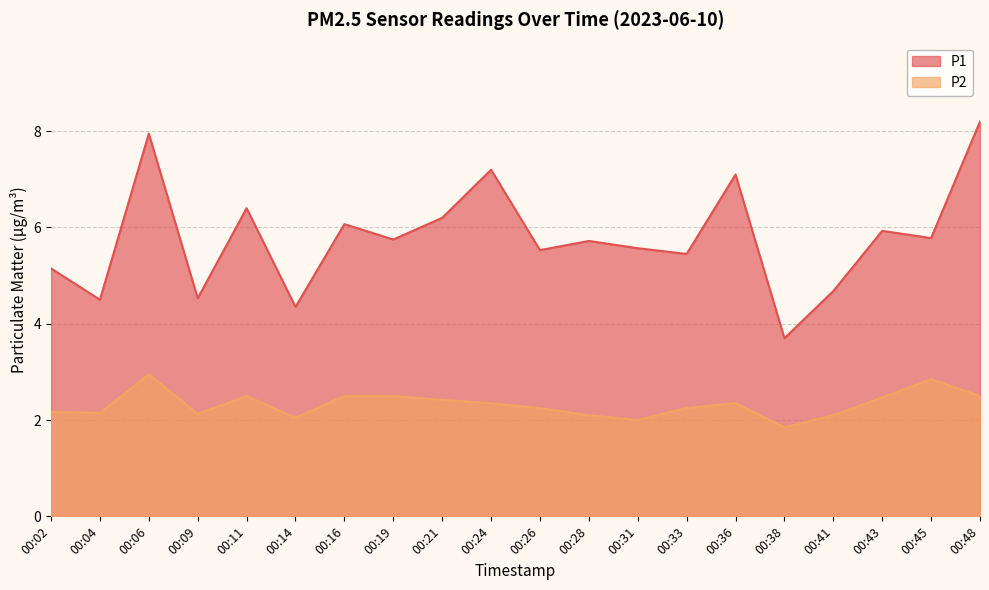

Between 00:19 and 00:41, which series saw the biggest shift?

P1